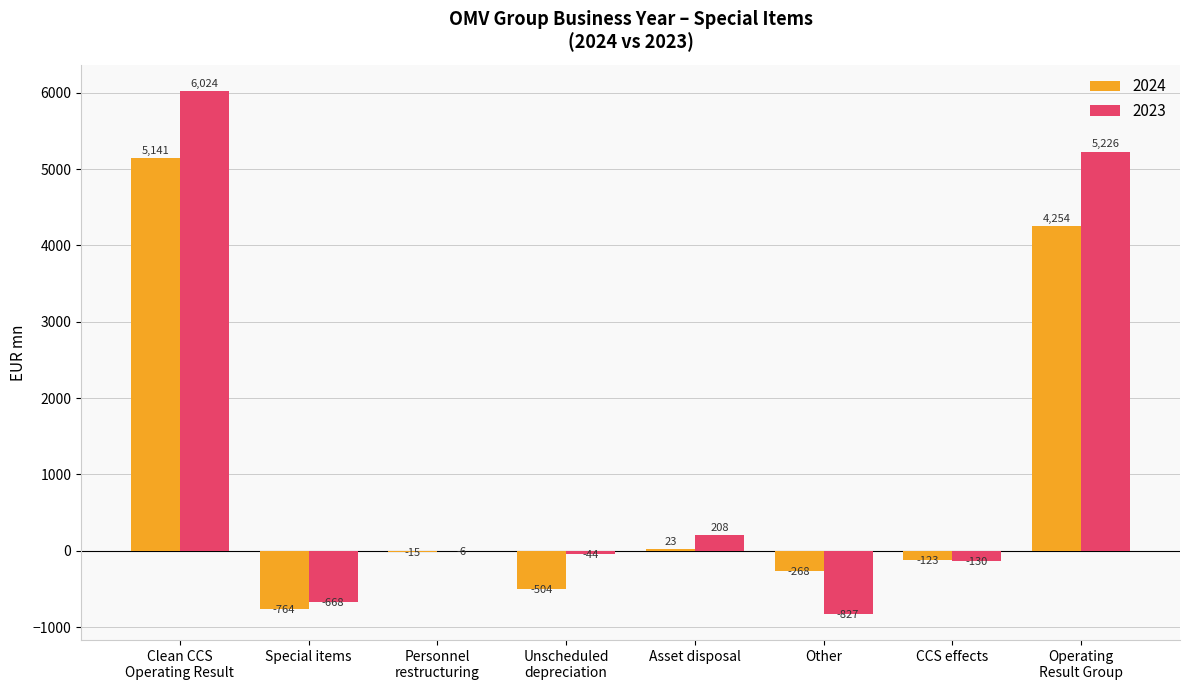

Where does the 2023 series first go above -6?

Clean CCS
Operating Result